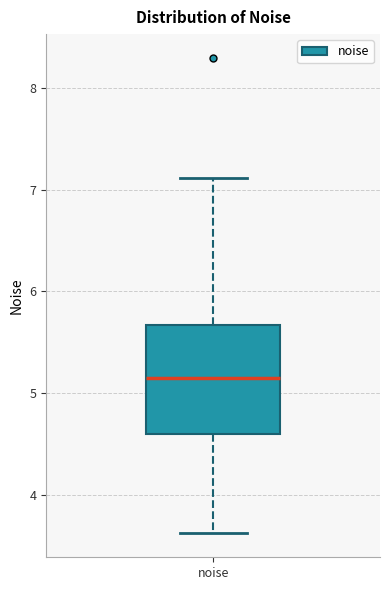

Transcribe this box plot: give where the median line is, the range the box spans, and where the two whiskers end, as read against the y-axis. The values are not printed on the chart, so give them approximately, as read against the axis.

median 5.1, box 4.6 to 5.7, whiskers 3.6 to 7.1